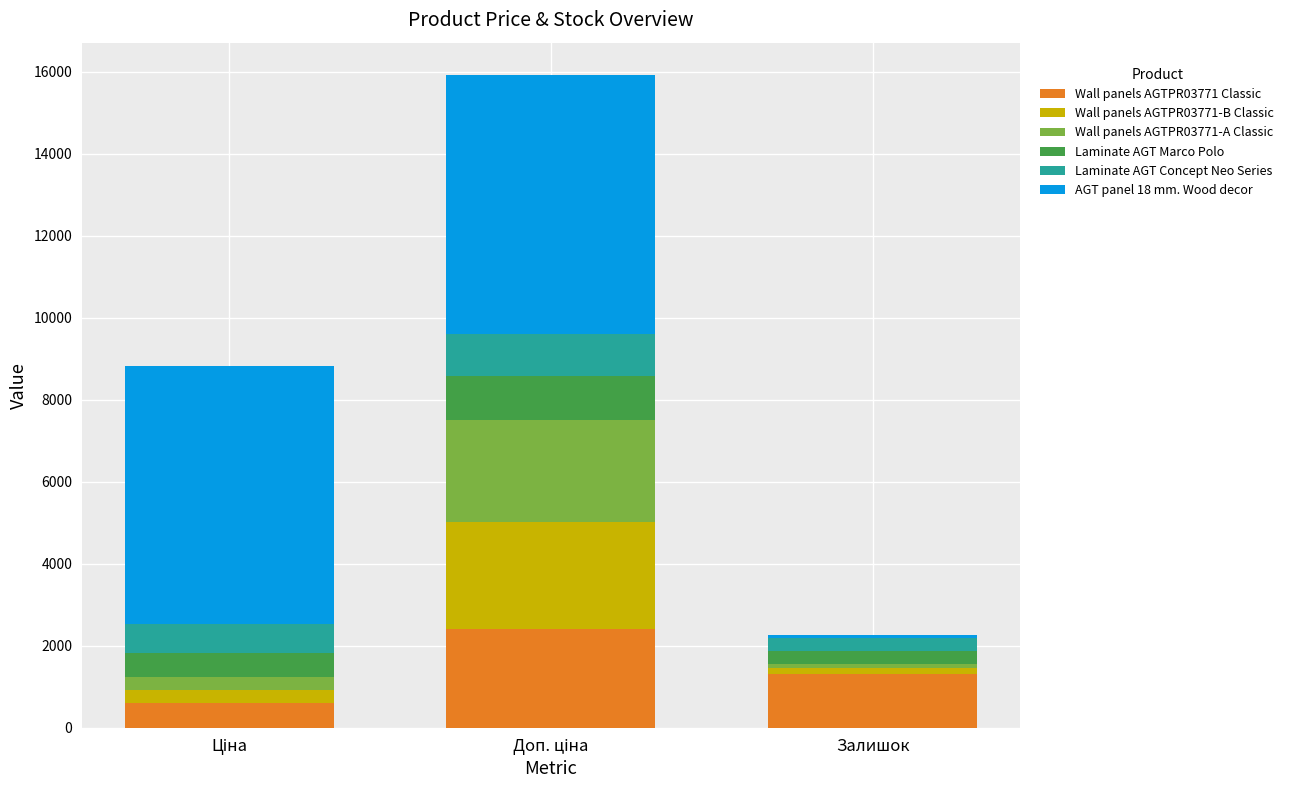

How many bars are there in total?

3